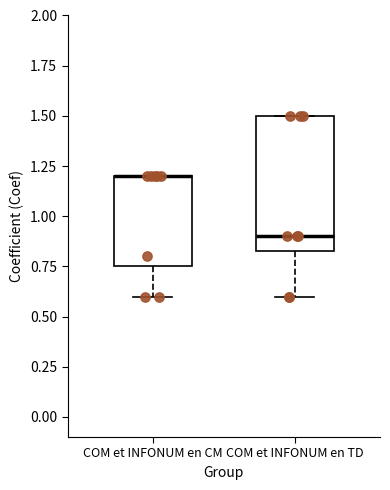

Reading left to right, transcribe this box plot: for each box, give where its median line is, the range the box spans, and where its two whiskers end, as read against the y-axis. The values are not printed on the chart, so give them approximately, as read against the axis.

COM et INFONUM en CM: median 1.20 (drawn on the box's upper edge), box 0.75 to 1.20, whiskers 0.60 to 1.20
COM et INFONUM en TD: median 0.90, box 0.85 to 1.50, whiskers 0.60 to 1.50